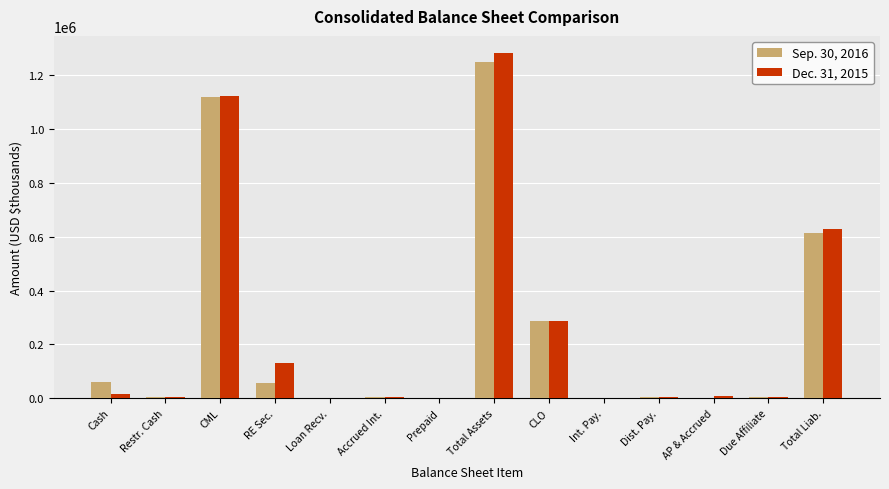

Is the value of Dec. 31, 2015 at Restr. Cash greater than the value of Sep. 30, 2016 at CML?

No